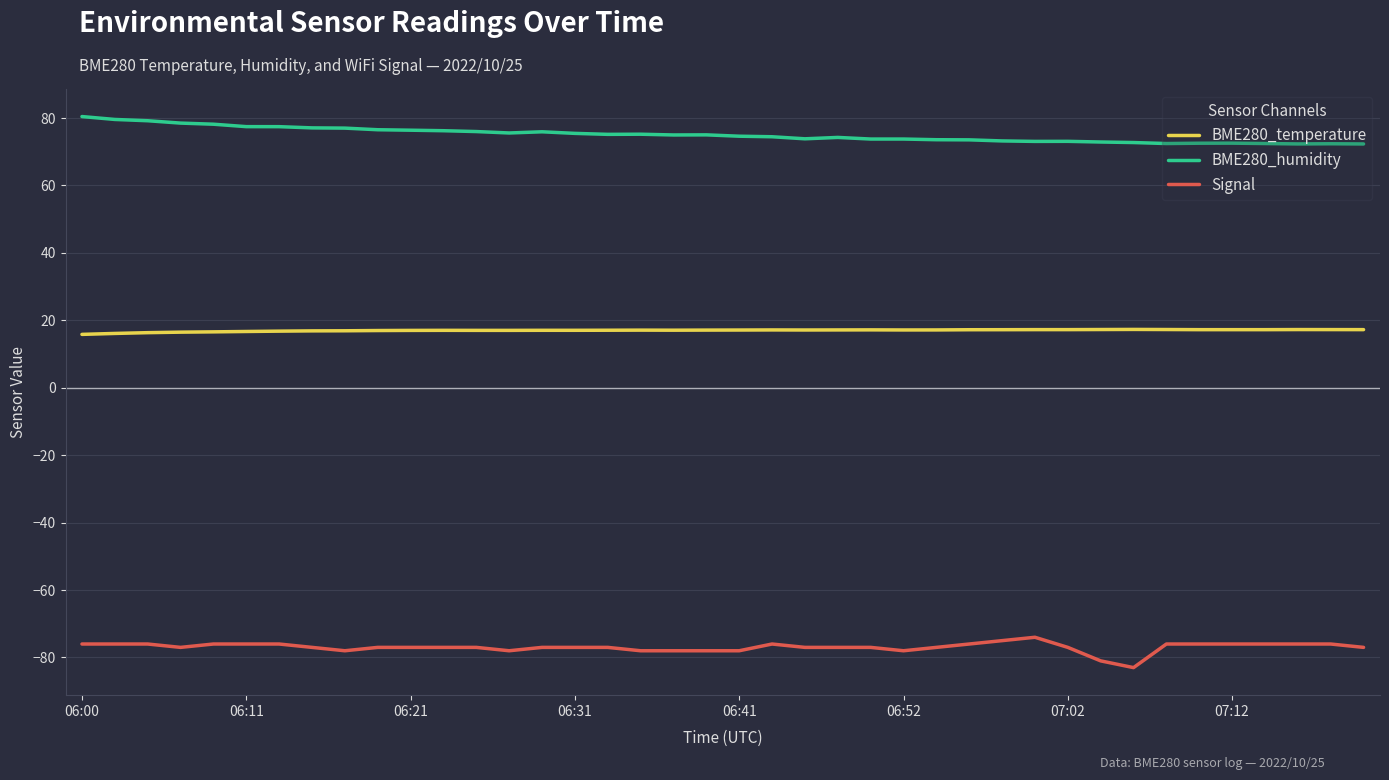

Which series has the largest total across all categories?

BME280_humidity